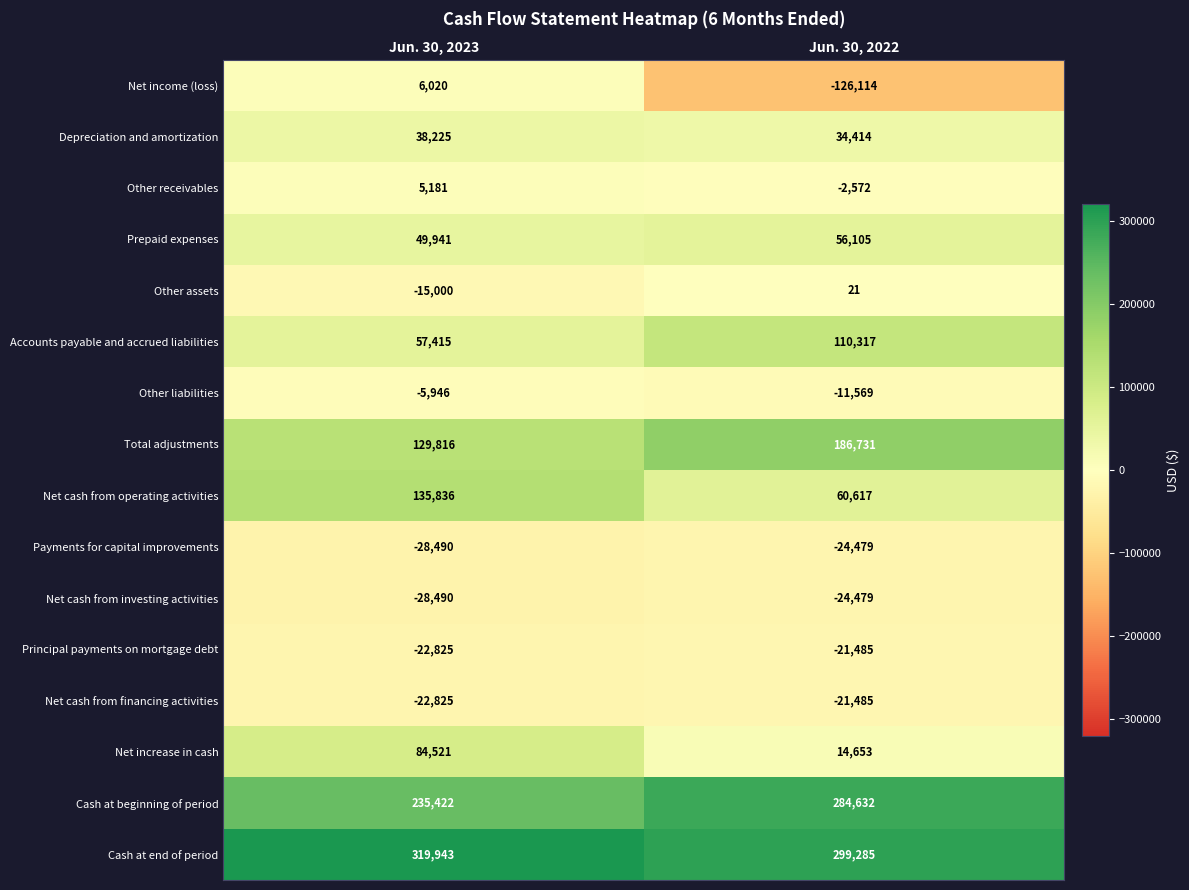

At which category is the sum across all series the highest?

Jun. 30, 2023